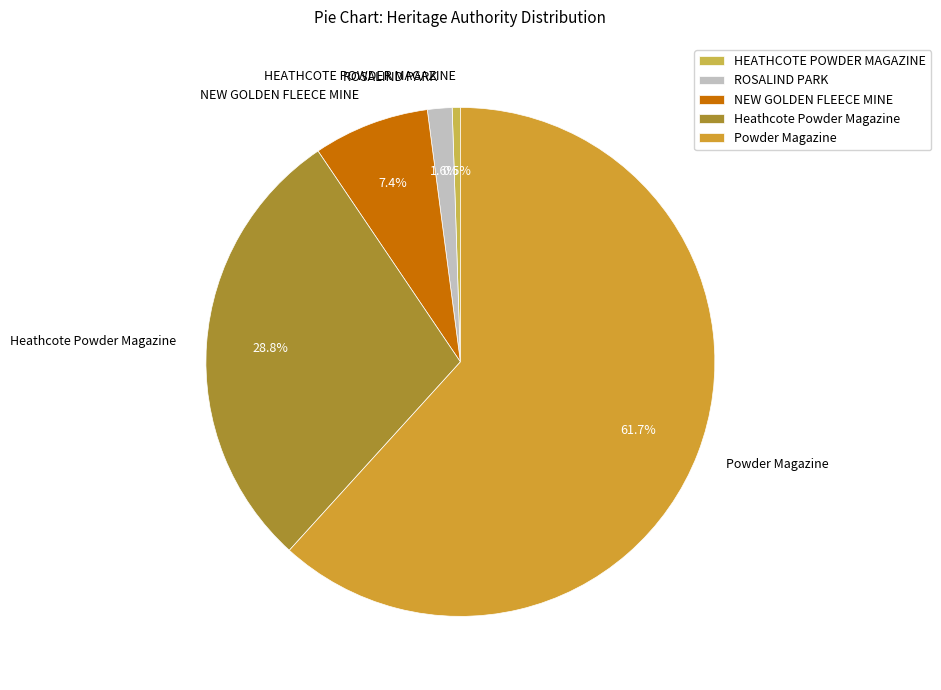

To the nearest percent, what is the combined percentage of Heathcote Powder Magazine and HEATHCOTE POWDER MAGAZINE?

29%